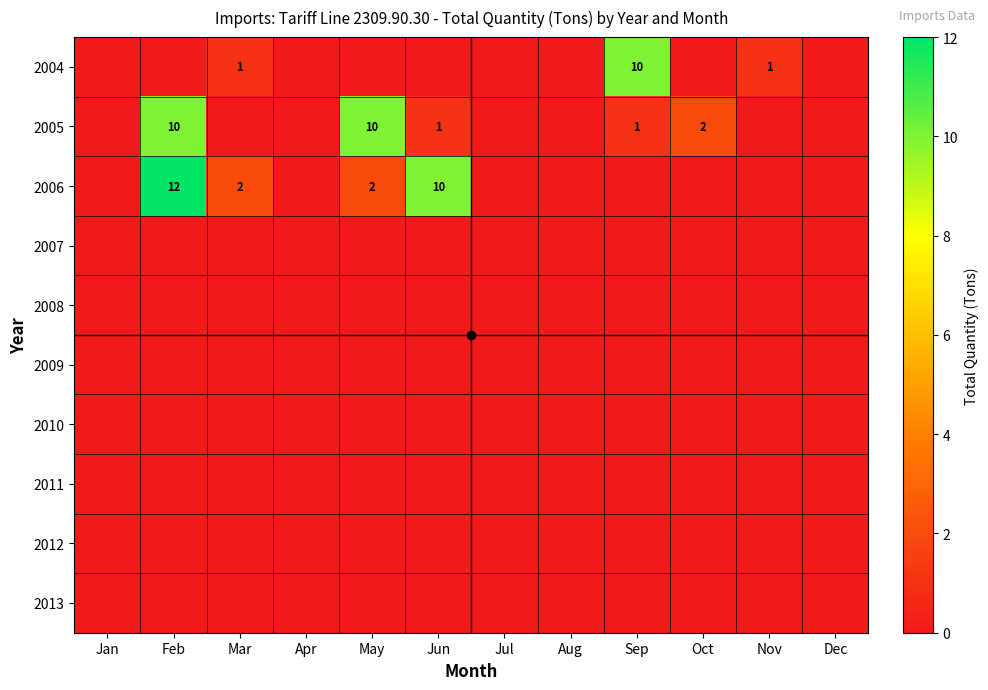

What is the difference between the highest and lowest values at May?

10